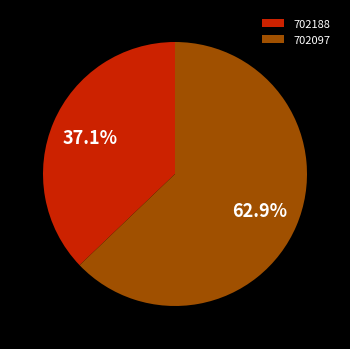

What percentage is the 702097 slice, to the nearest percent?

63%